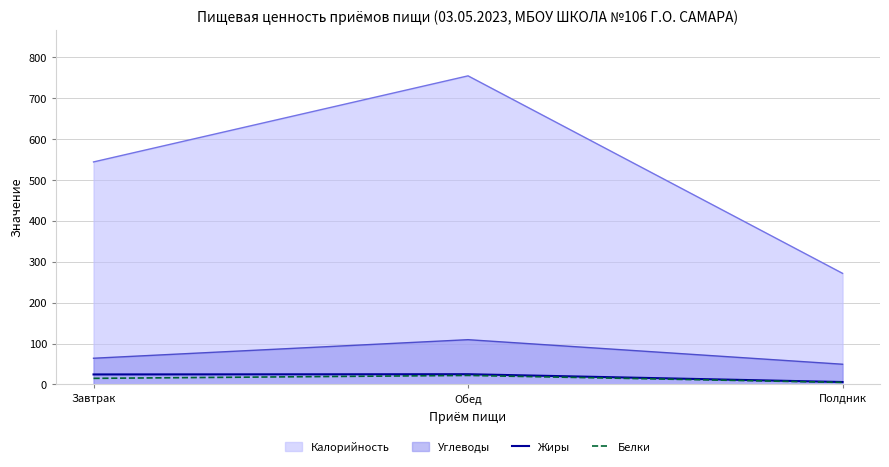

What is the minimum value for Белки?

5.0